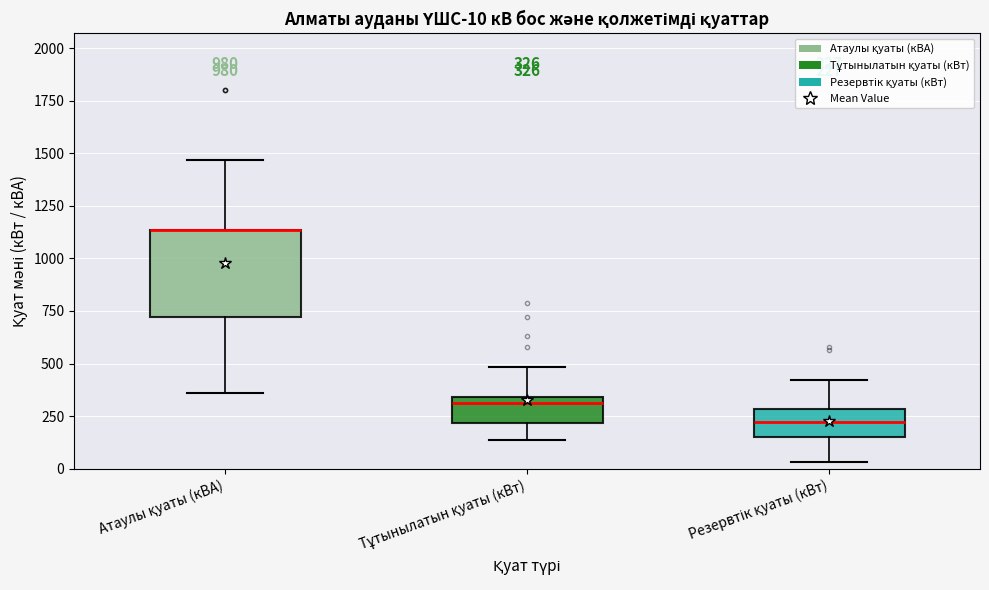

Comparing the boxes themselves (not the whiskers), which one is the tallest?

Атаулы қуаты (кВА)